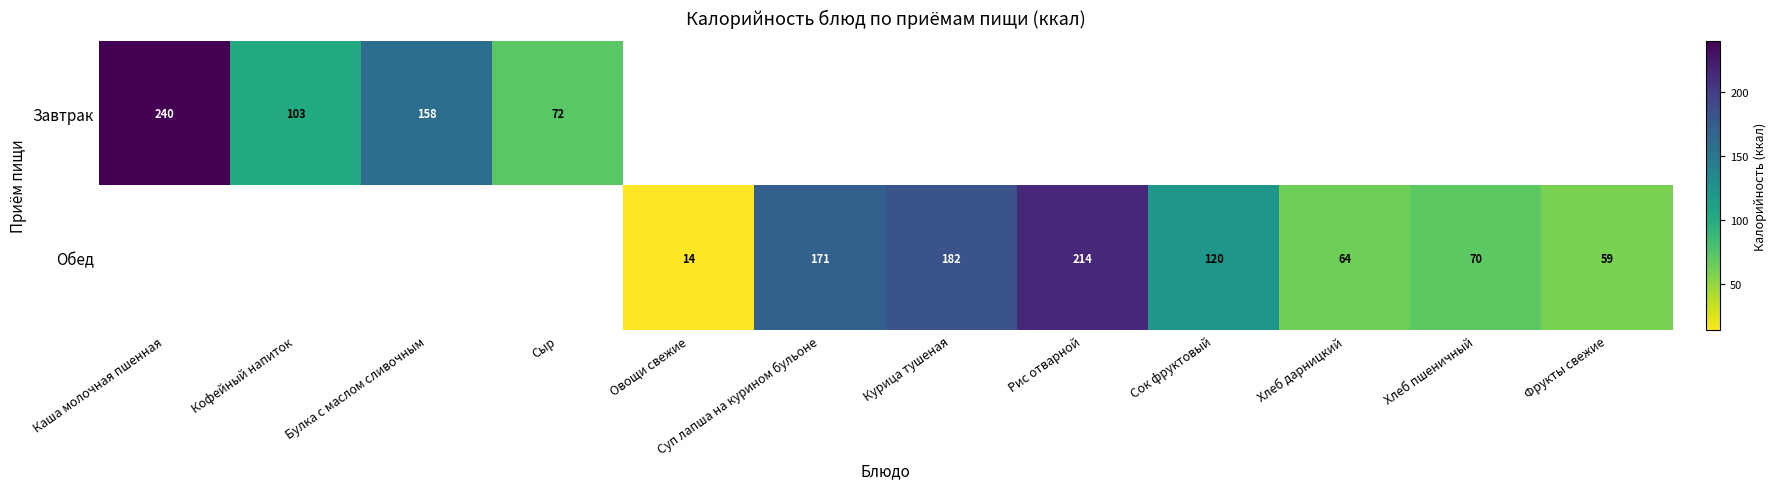

The value of Обед at Рис отварной is 309.8. True or false?

False